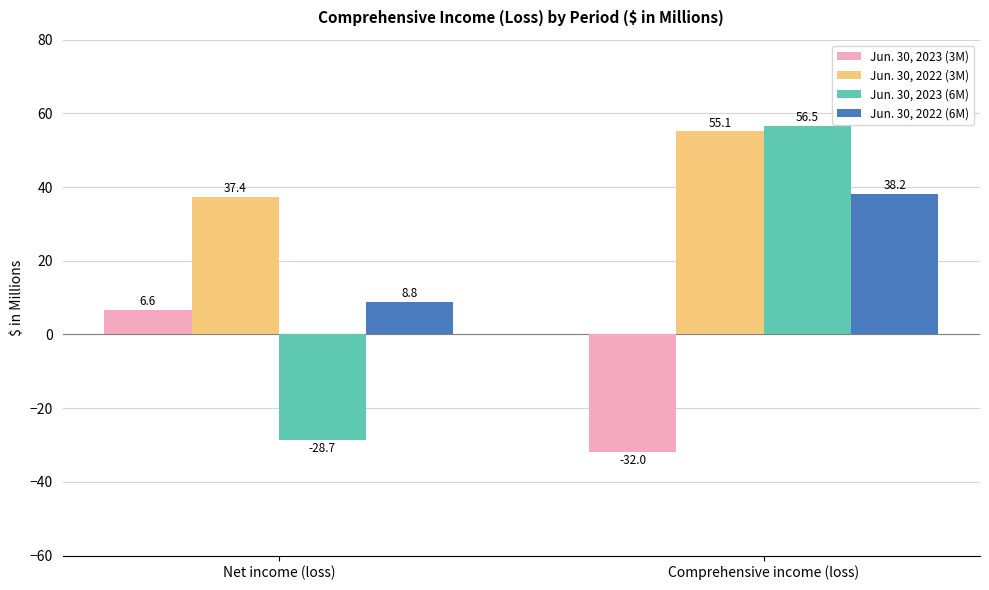

Rank the series by their average value, from highest to lowest.

Jun. 30, 2022 (3M), Jun. 30, 2022 (6M), Jun. 30, 2023 (6M), Jun. 30, 2023 (3M)